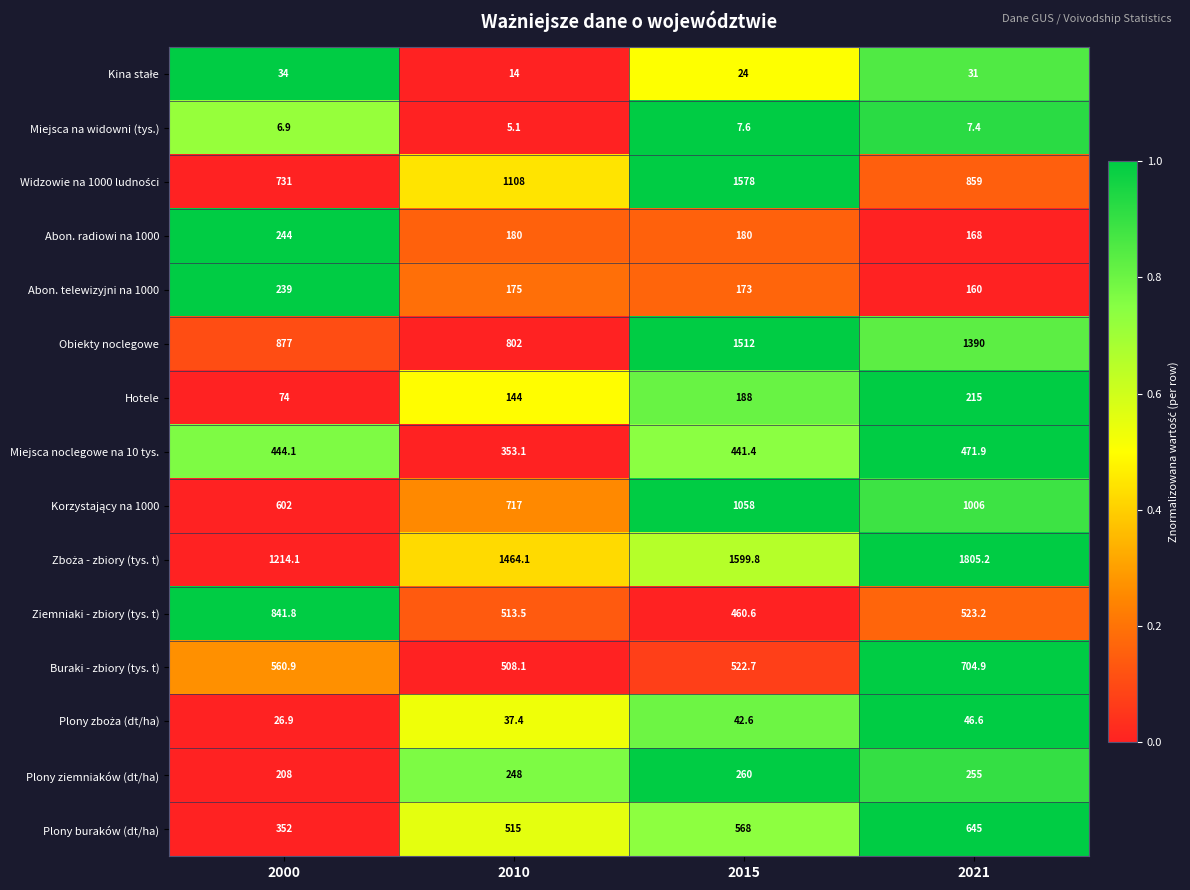

What is the greatest value displayed?

1805.2